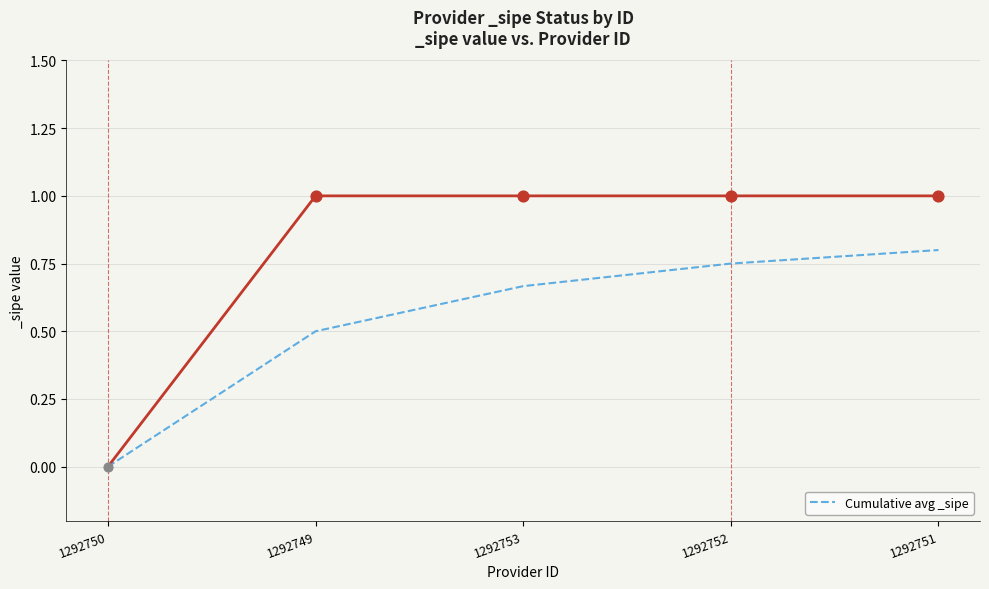

Which has a higher value, 1292753 or 1292750?

1292753